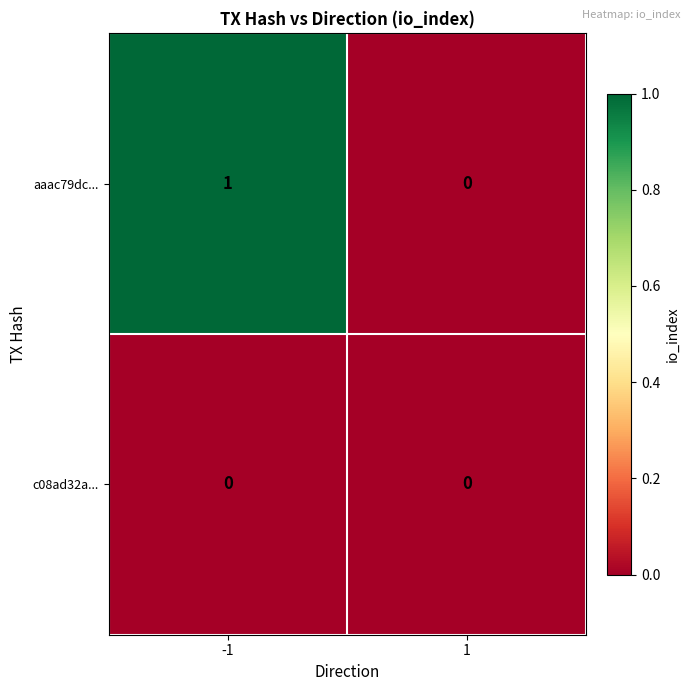

At -1, list the series in order from largest to smallest.

aaac79dc..., c08ad32a...